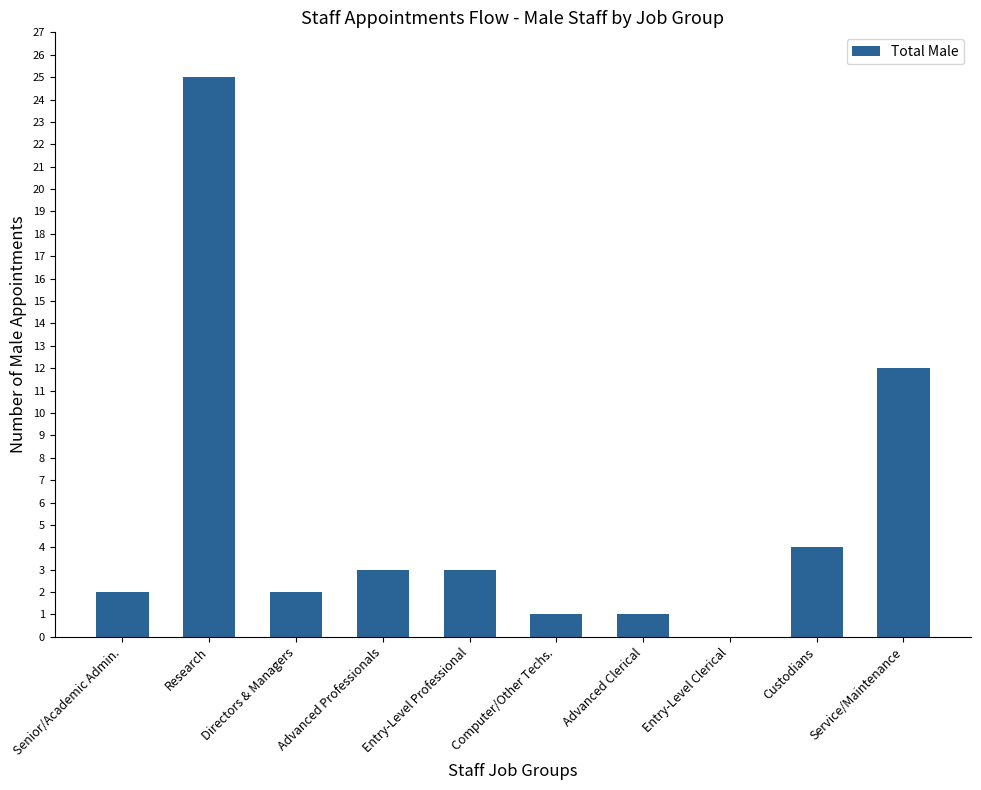

Count the number of categories in the chart.

10